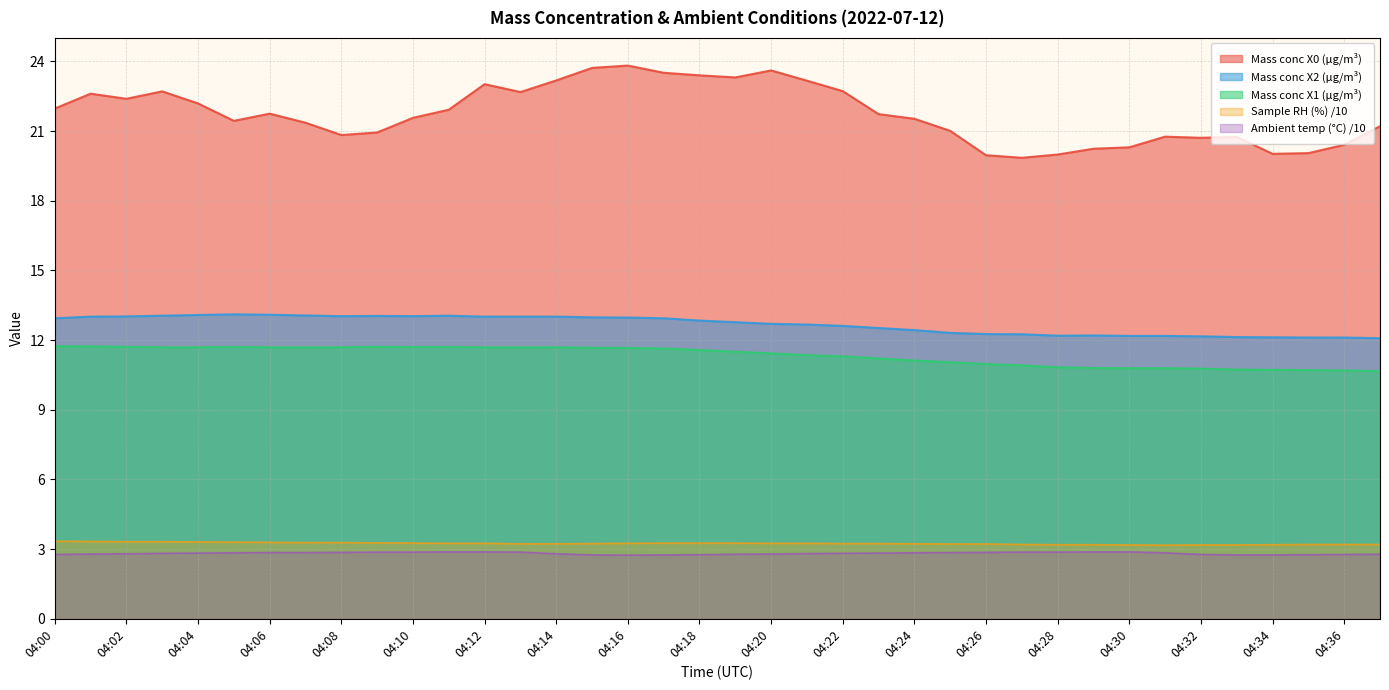

The value of Sample RH (%) at 04:27 is 5.5. True or false?

False